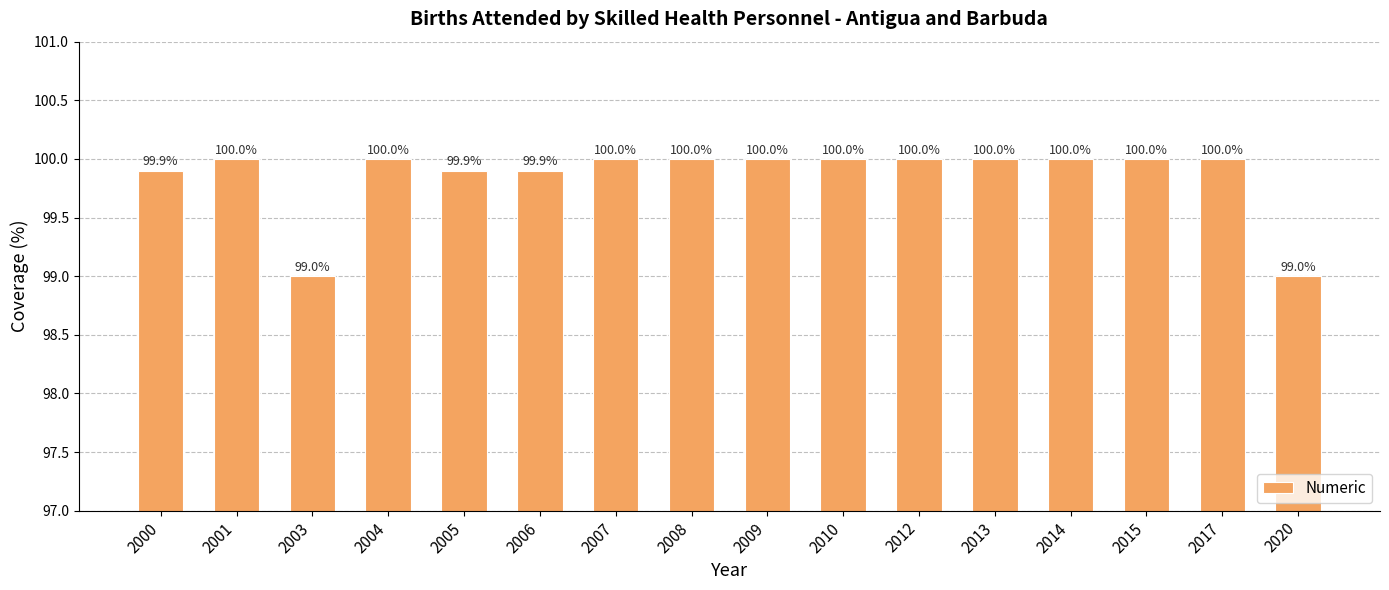

Count the number of data series in this chart.

1